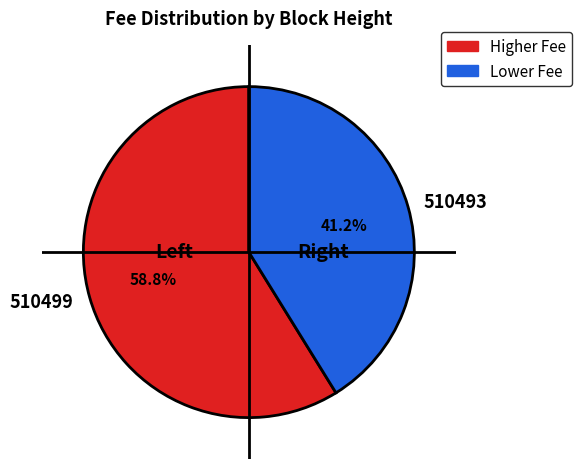

To the nearest percent, what portion does 510499 represent?

59%